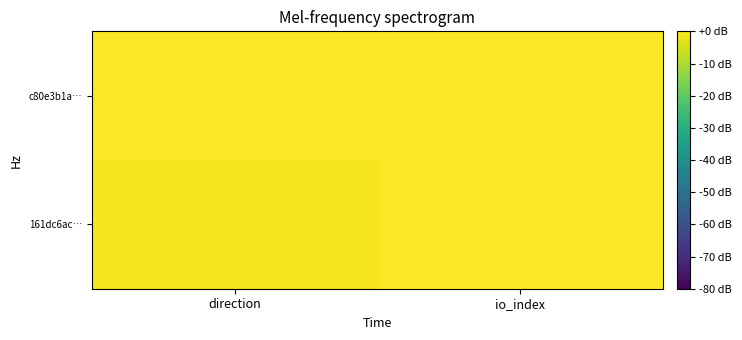

Reading left to right, transcribe all the data shown in this chart.

161dc6ac…: direction=-1	io_index=33
c80e3b1a…: direction=1	io_index=2